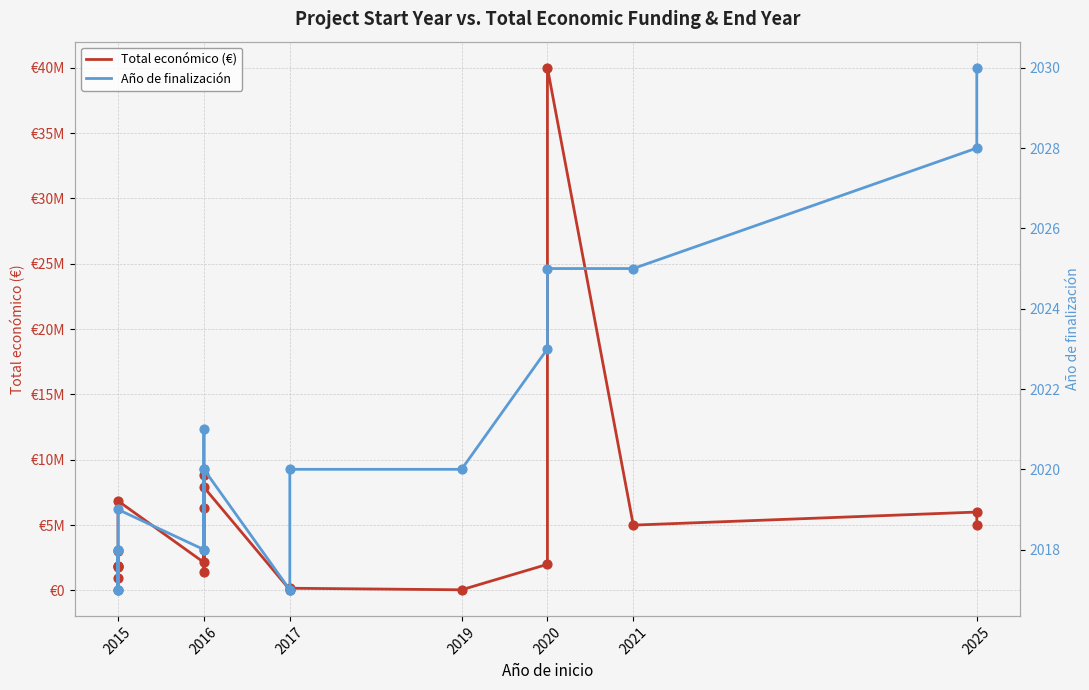

What are all the series names shown in the legend?

Total económico (€), Año de finalización